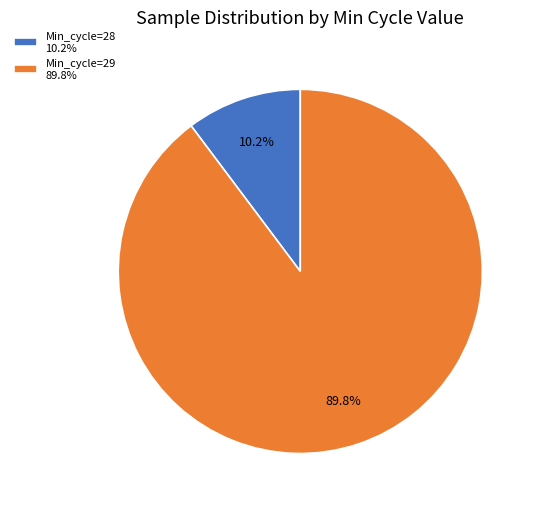

Which has a higher value, Min_cycle=29 89.8% or Min_cycle=28 10.2%?

Min_cycle=29 89.8%